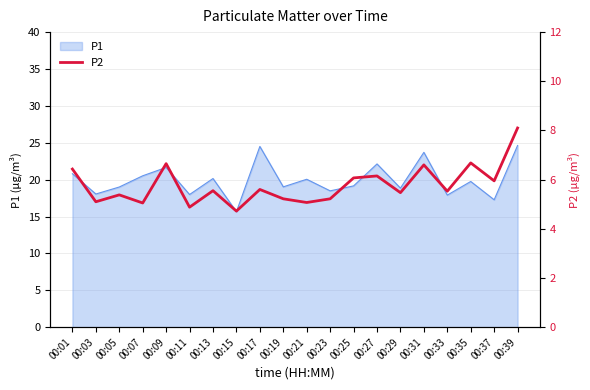

Which category has the lowest value across all series?

00:15